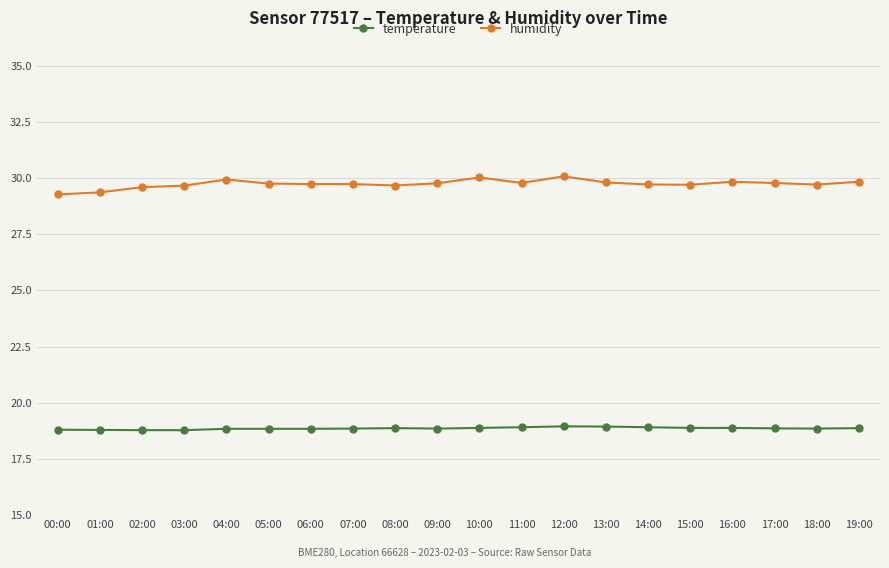

Is this an area chart (filled region under the line)?

No